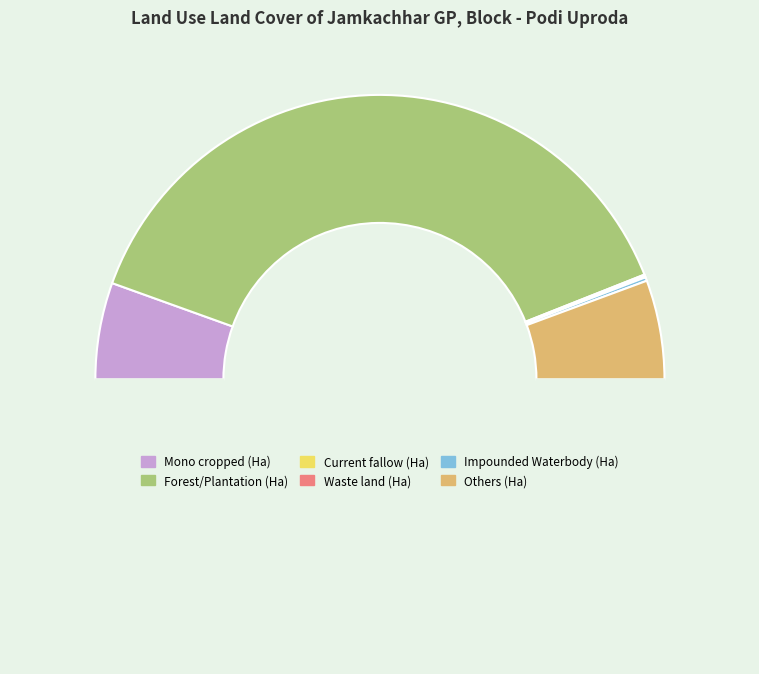

Count the number of slices in the pie.

6